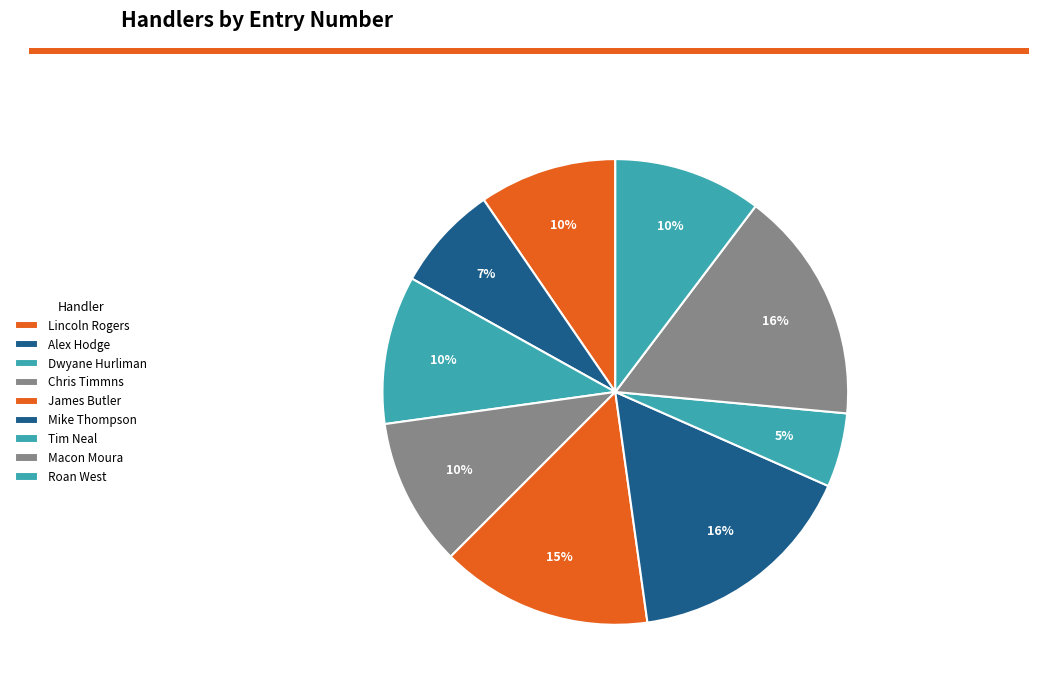

Count the number of slices in the pie.

9